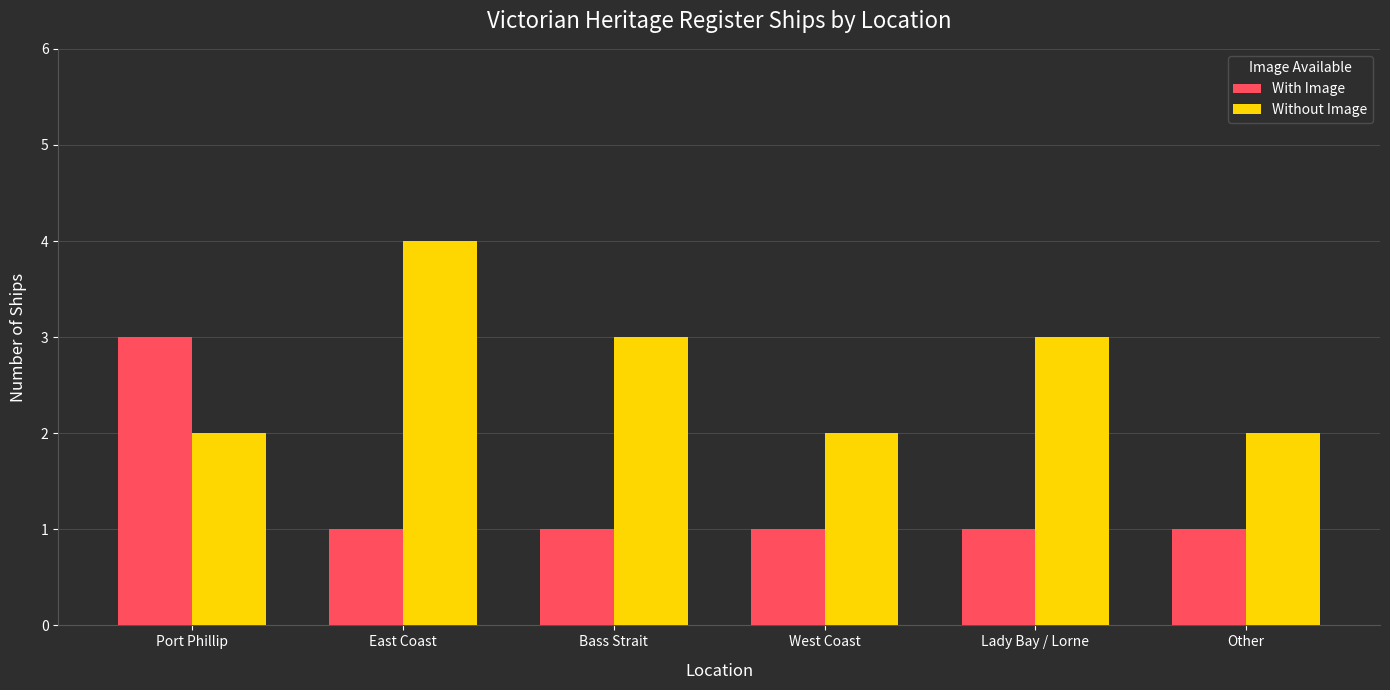

List the series in order of their overall mean, highest first.

Without Image, With Image